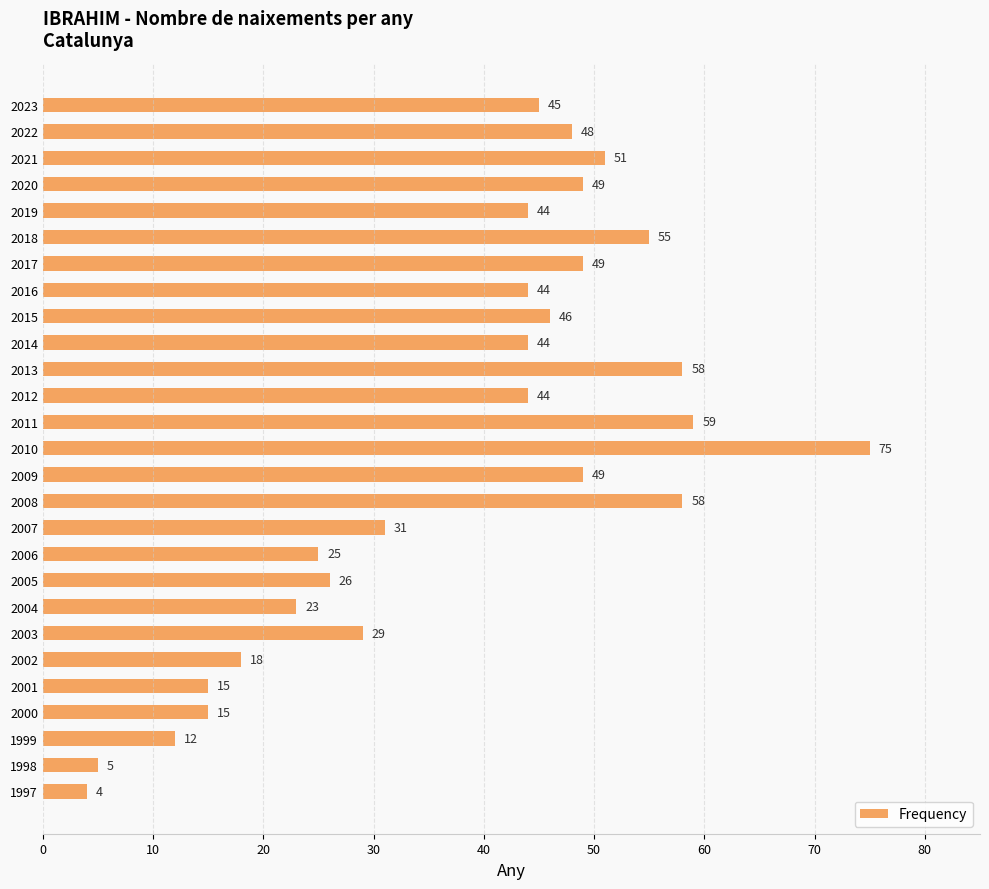

How many data points are less than 44?

11